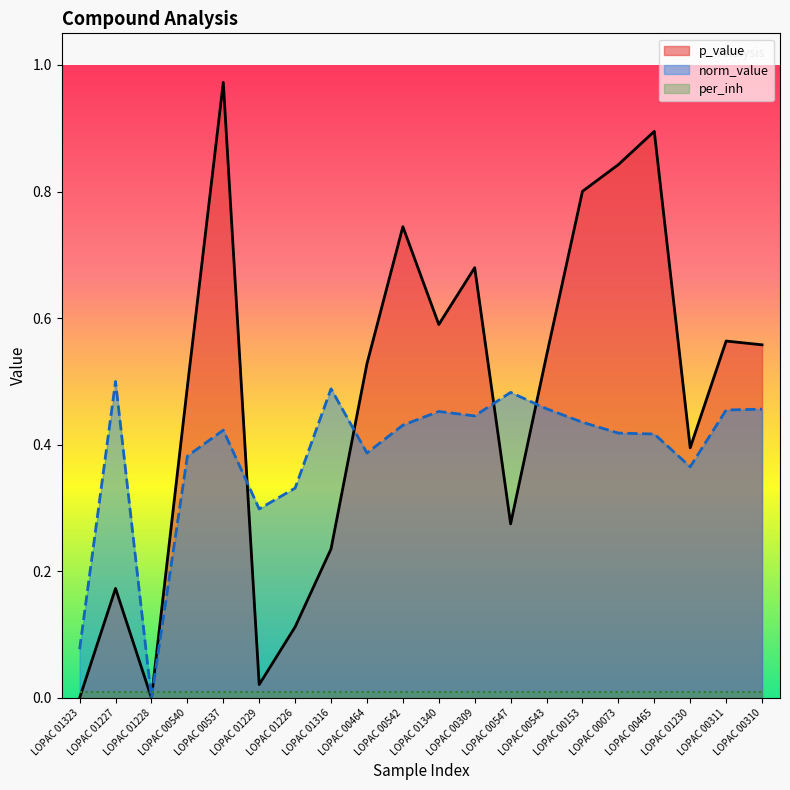

What position from the left is LOPAC 01316?

8